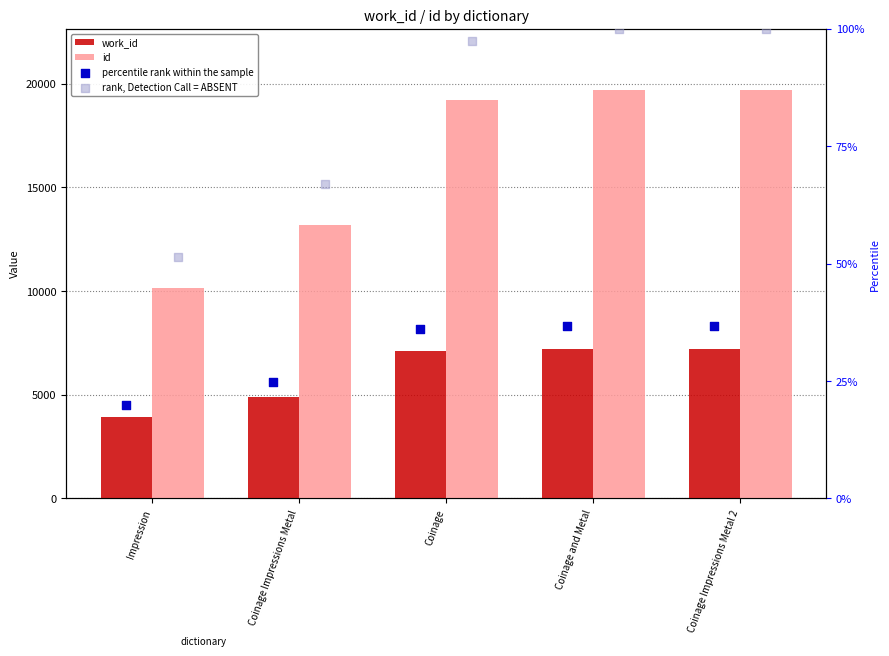

At how many categories does at least one series exceed 9510?

5